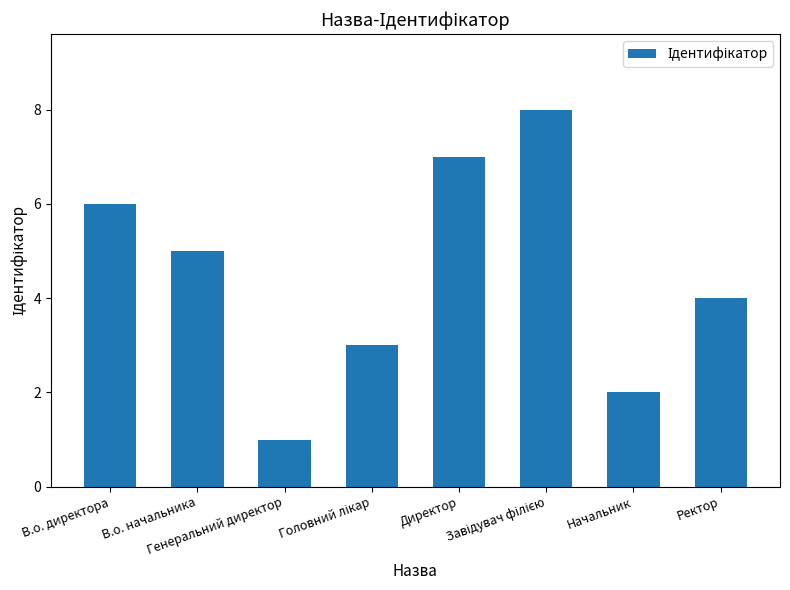

Are the bars horizontal?

No